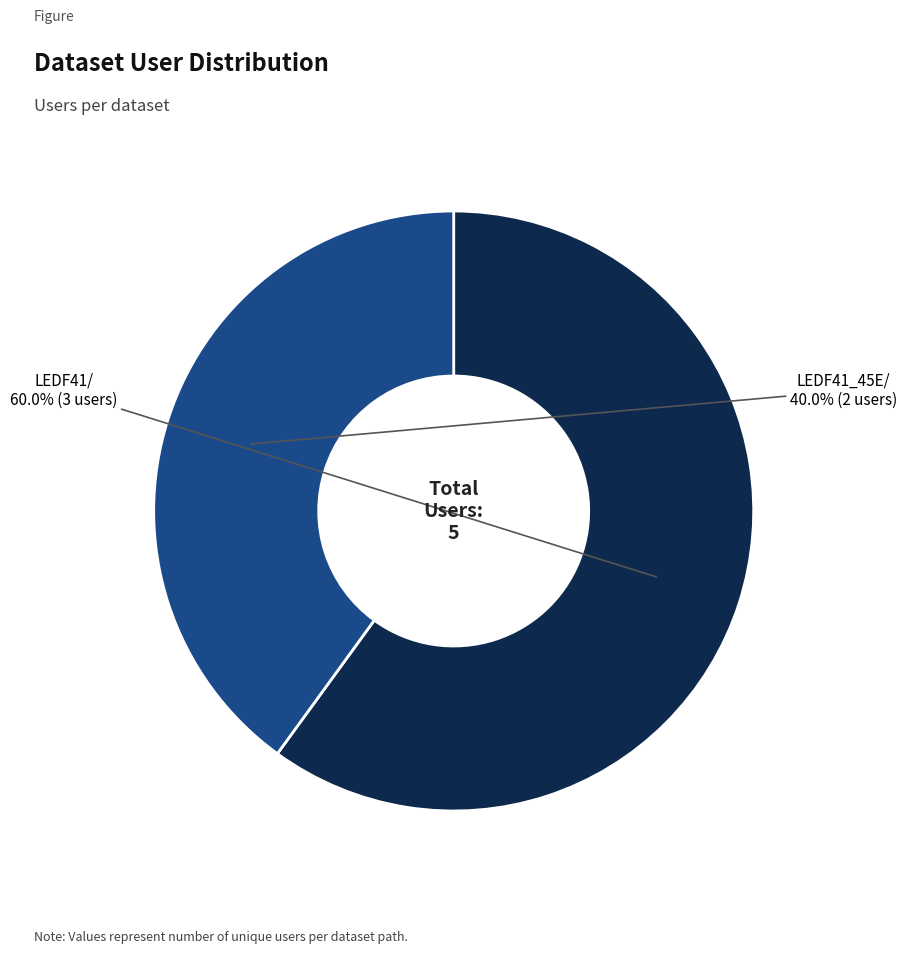

Is there a majority slice in this chart?

Yes